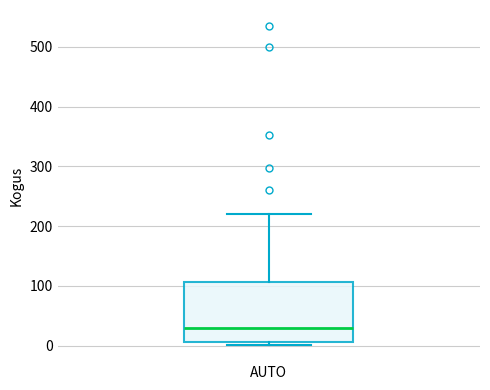

Transcribe this box plot: give where the median line is, the range the box spans, and where the two whiskers end, as read against the y-axis. The values are not printed on the chart, so give them approximately, as read against the axis.

median 30, box 10 to 110, whiskers 0 to 220